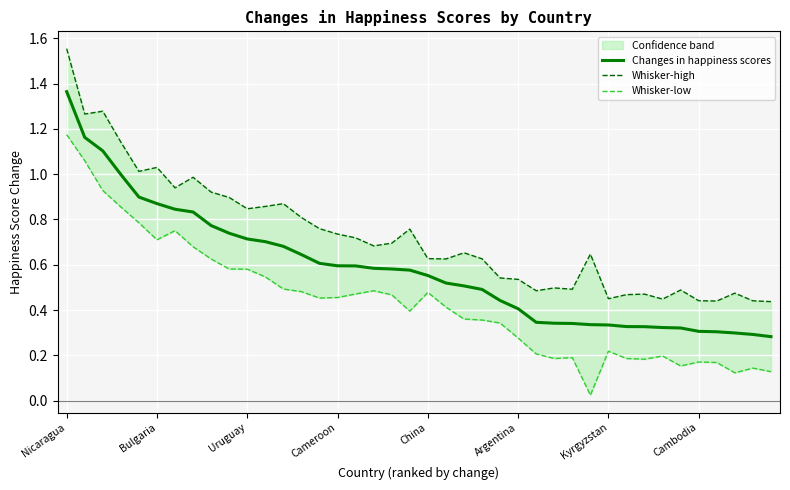

Is this an area chart (filled region under the line)?

No